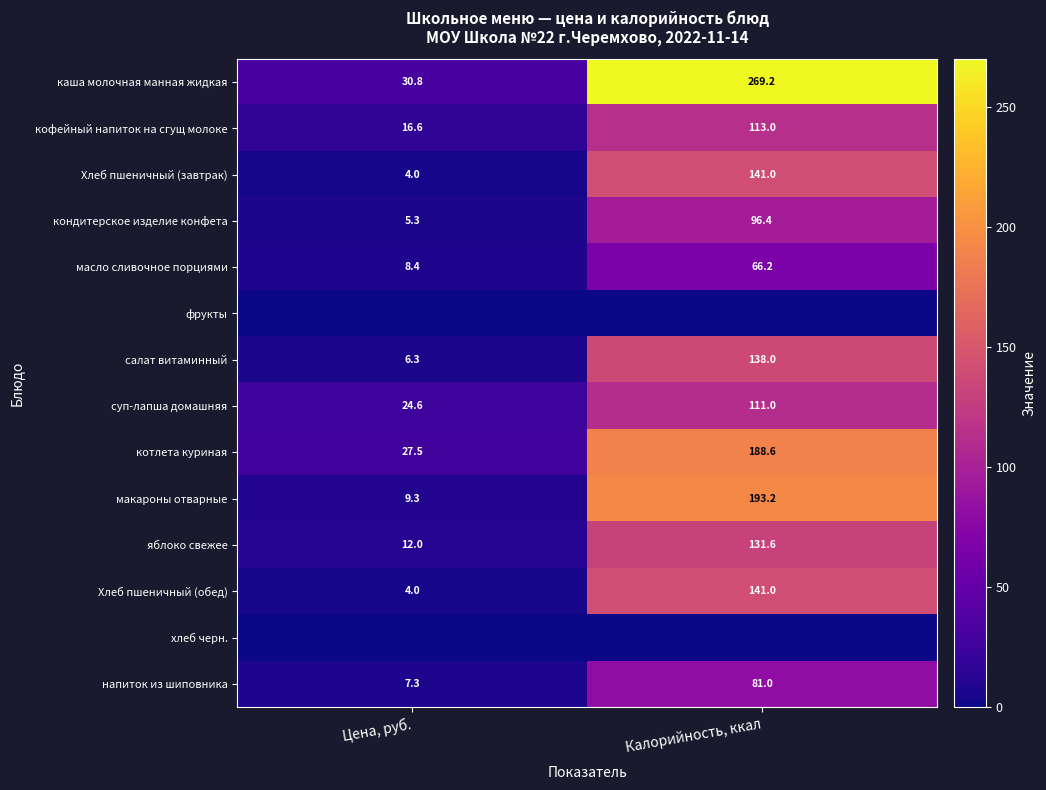

At which label is кофейный напиток на сгущ молоке closest to 64?

Цена, руб.